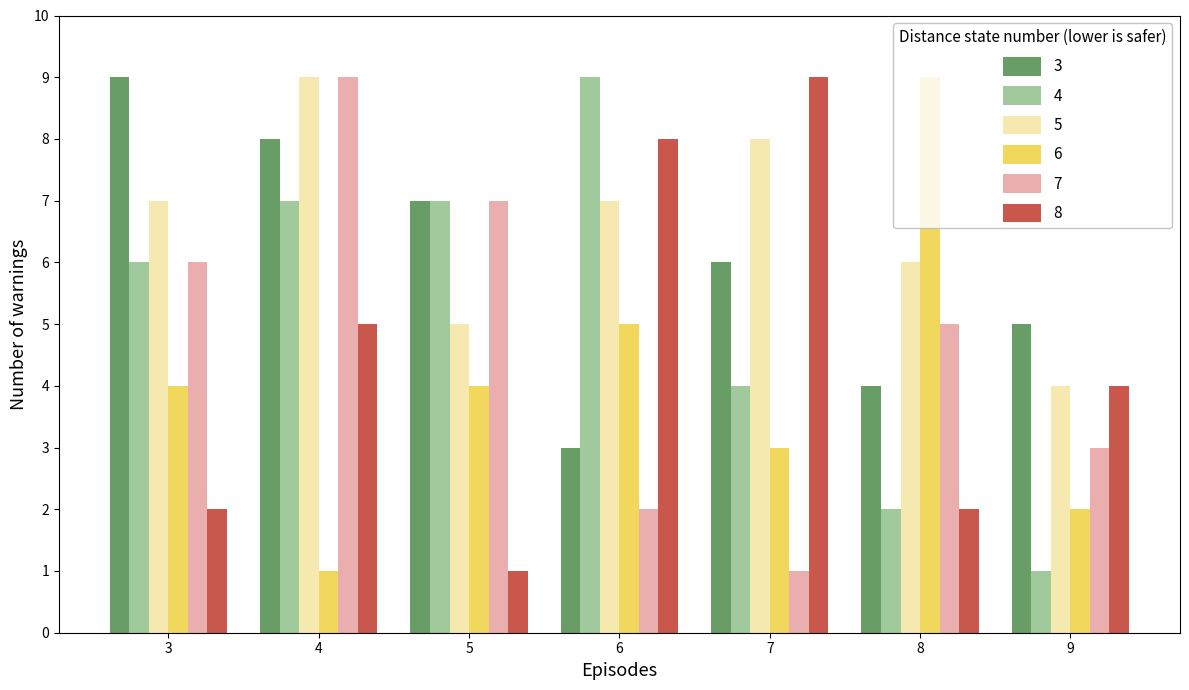

How many 8 values are between 2 and 8?

5